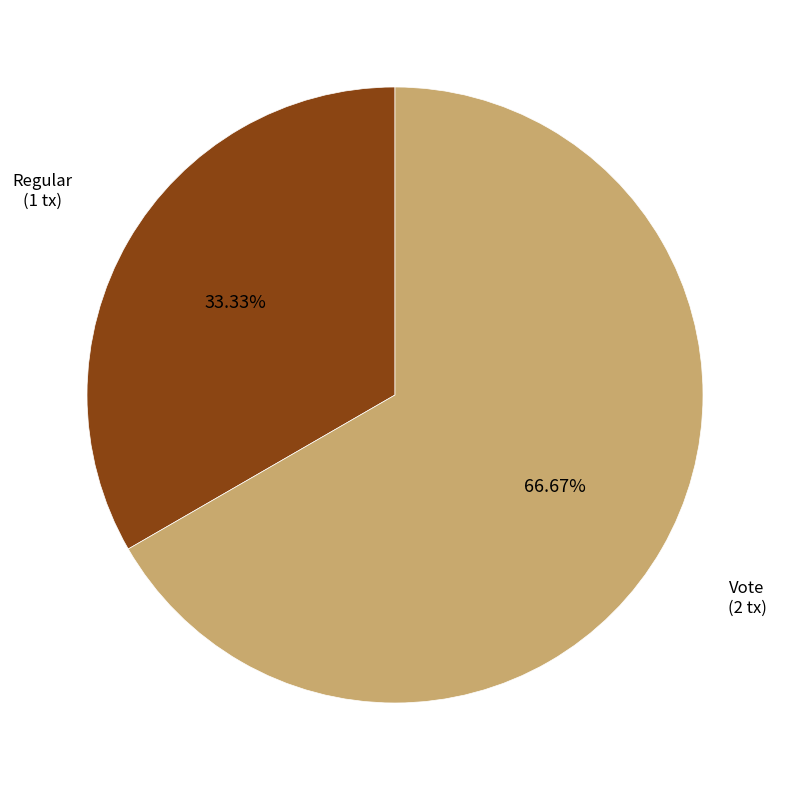

Is there any slice that represents more than half of the pie?

Yes